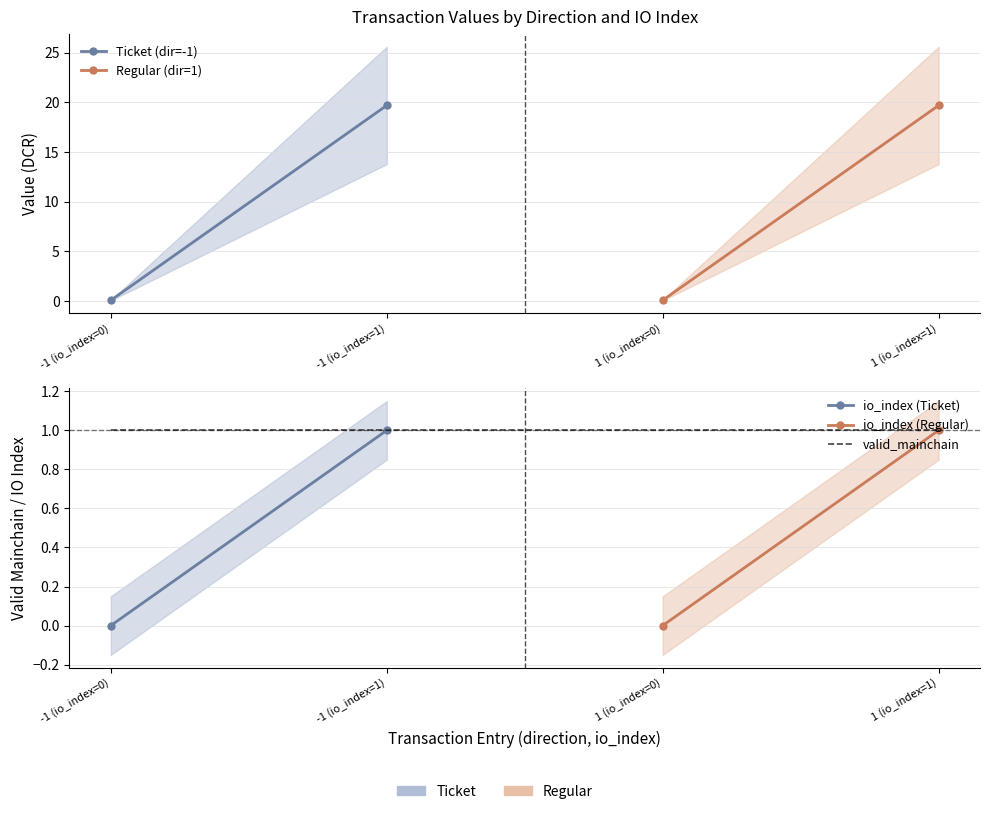

The value of io_index at 1 (io_index=0) is -0.5. True or false?

False